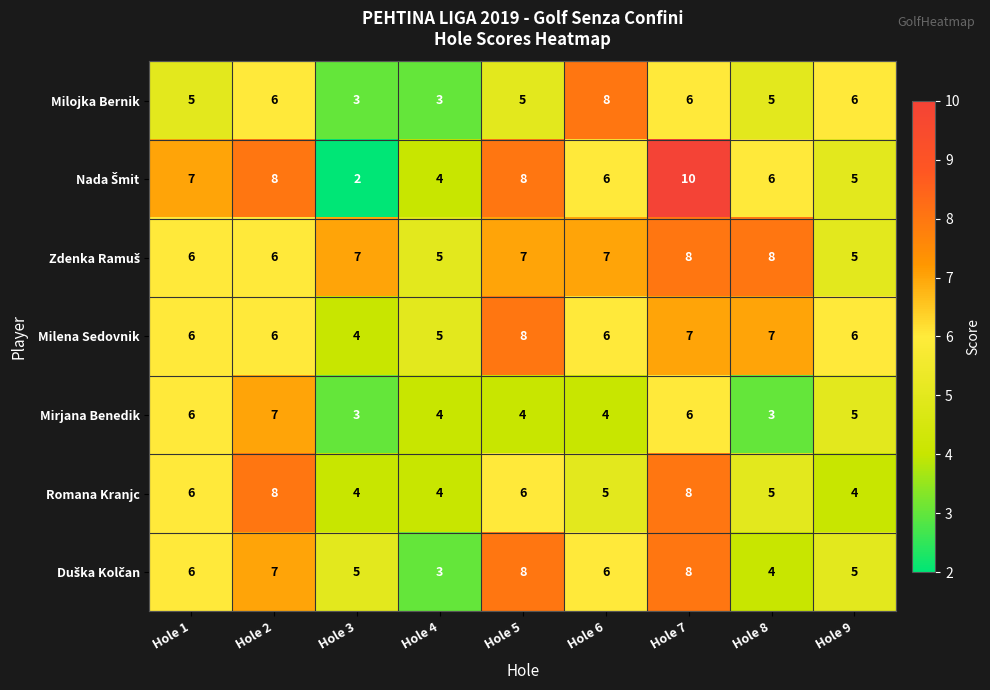

The value of Mirjana Benedik at Hole 9 is 7. True or false?

False